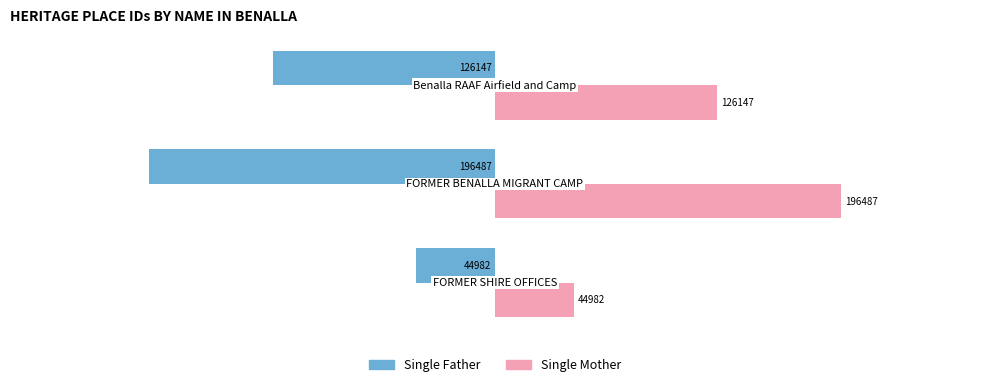

How many values in the Single Father series are below -126147?

1